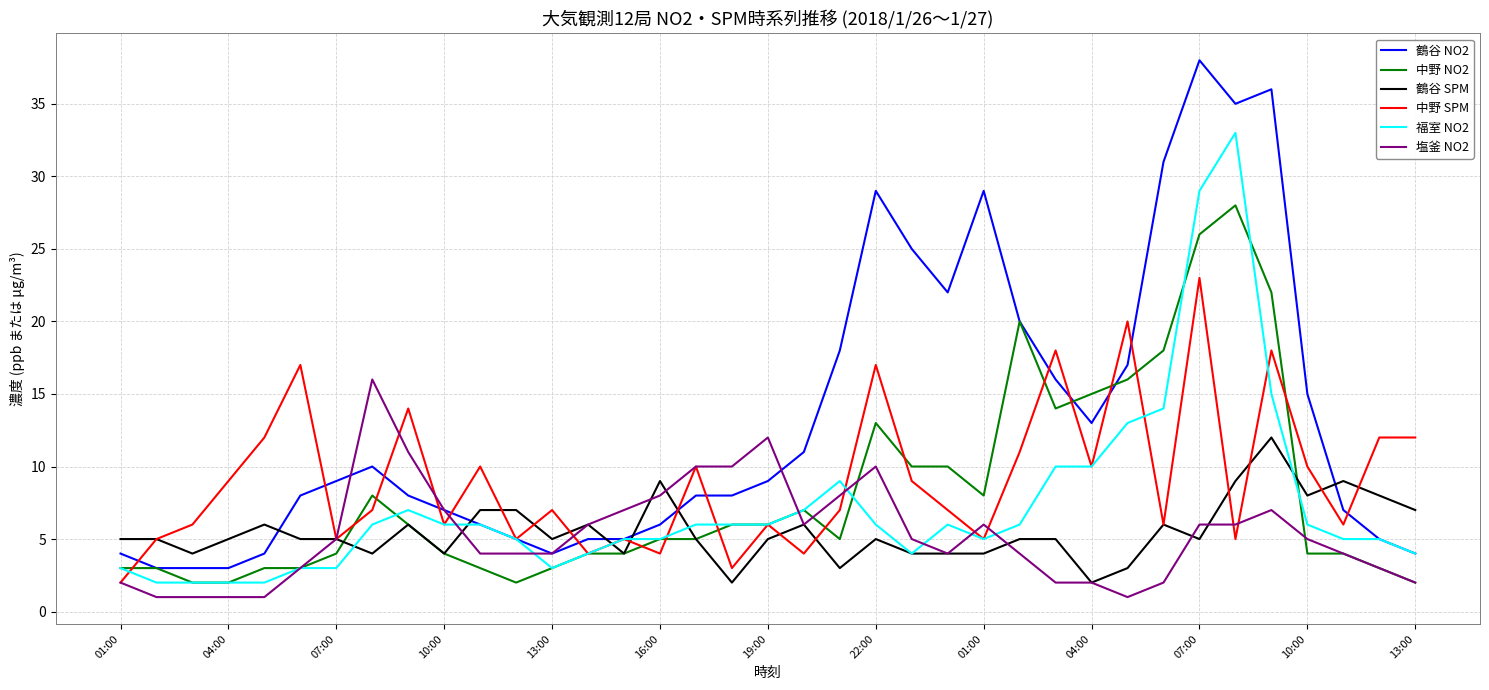

Which series has the widest spread of values?

鶴谷 NO2